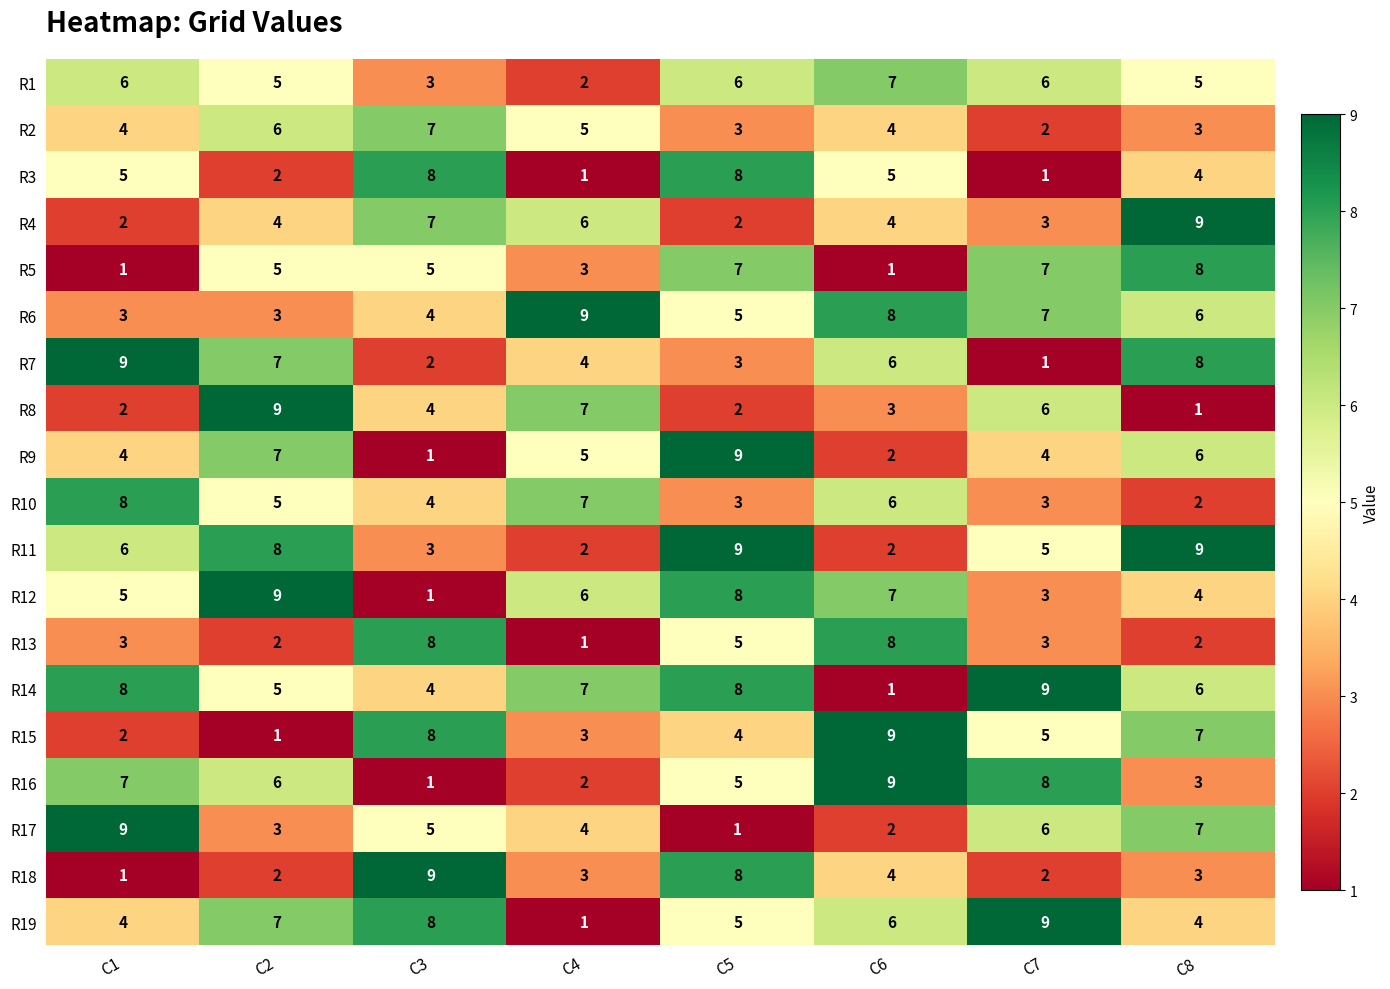

How many R9 values are between 4 and 7?

5